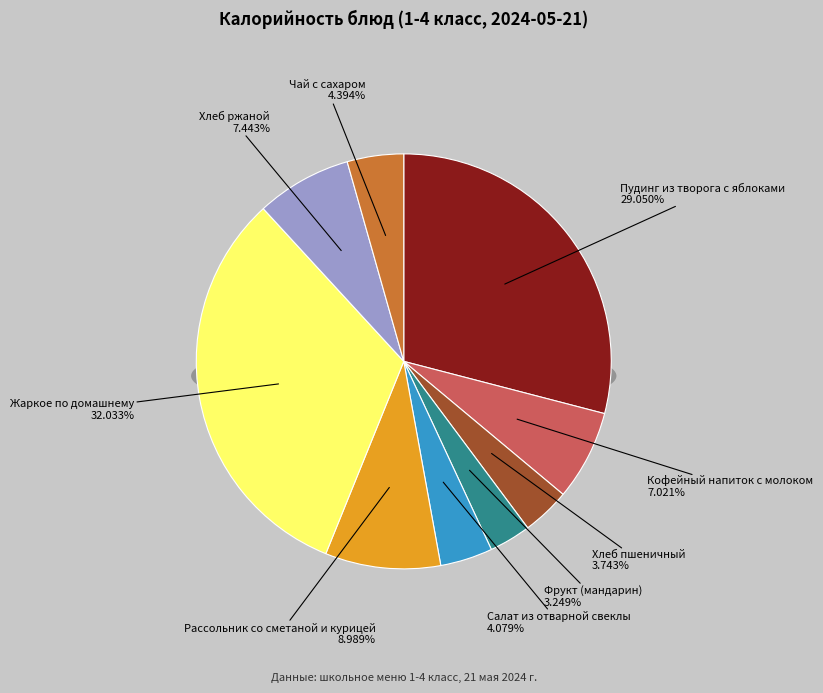

True or false: Фрукт (мандарин) accounts for 3% of the total.

True